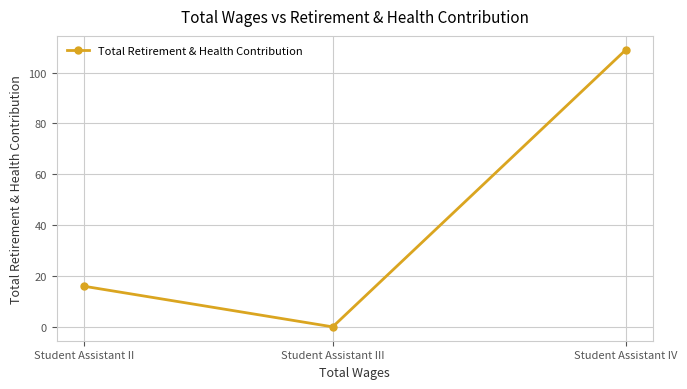

What is the label of the 3rd point from the left?

Student Assistant IV